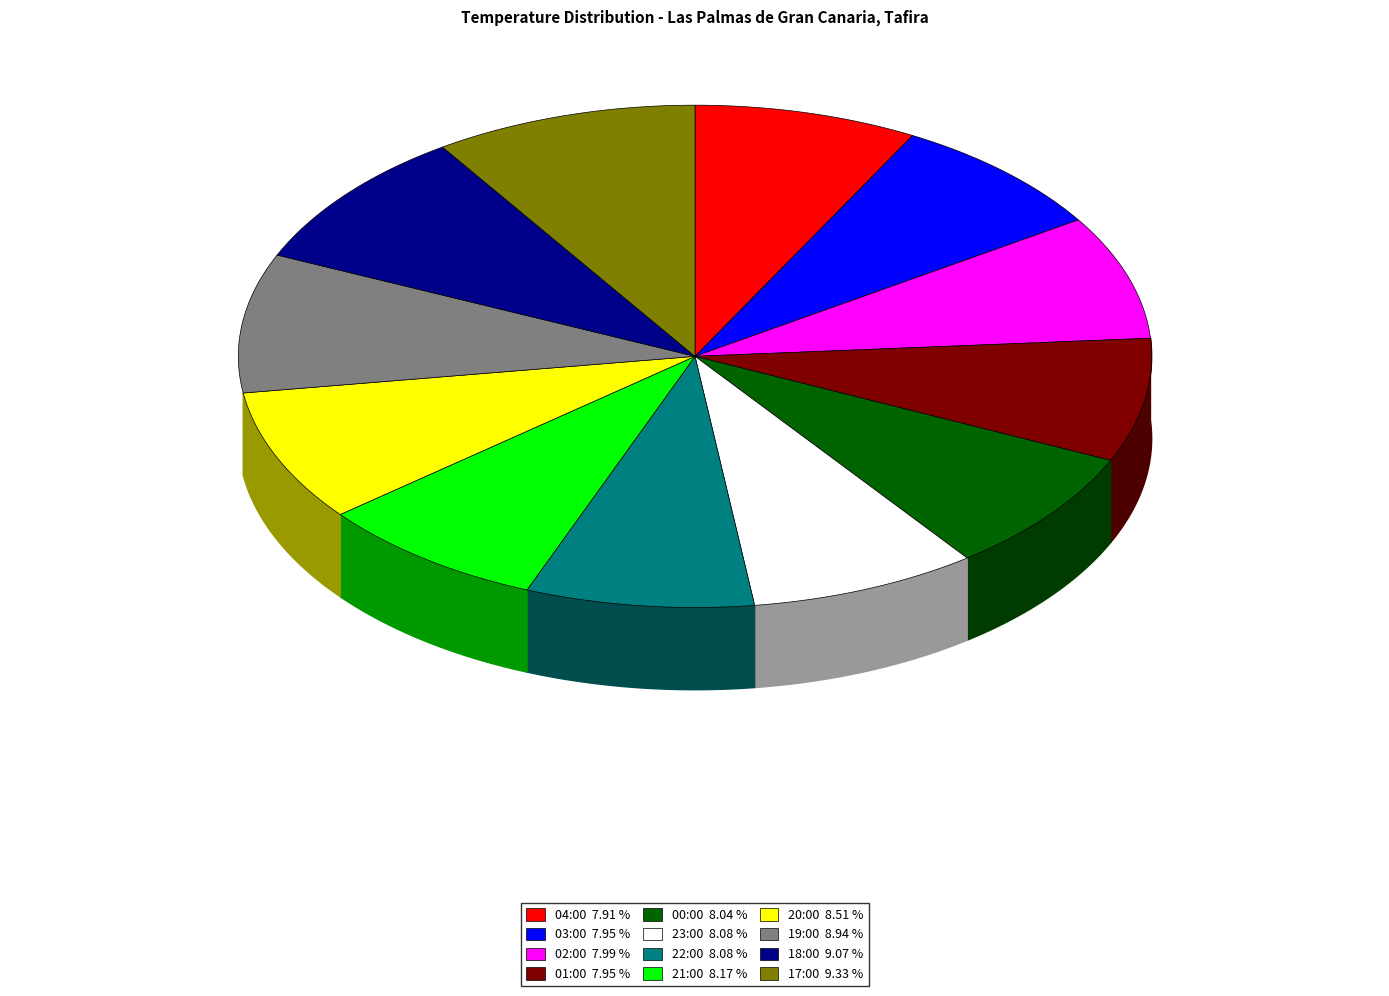

Is there a majority slice in this chart?

No